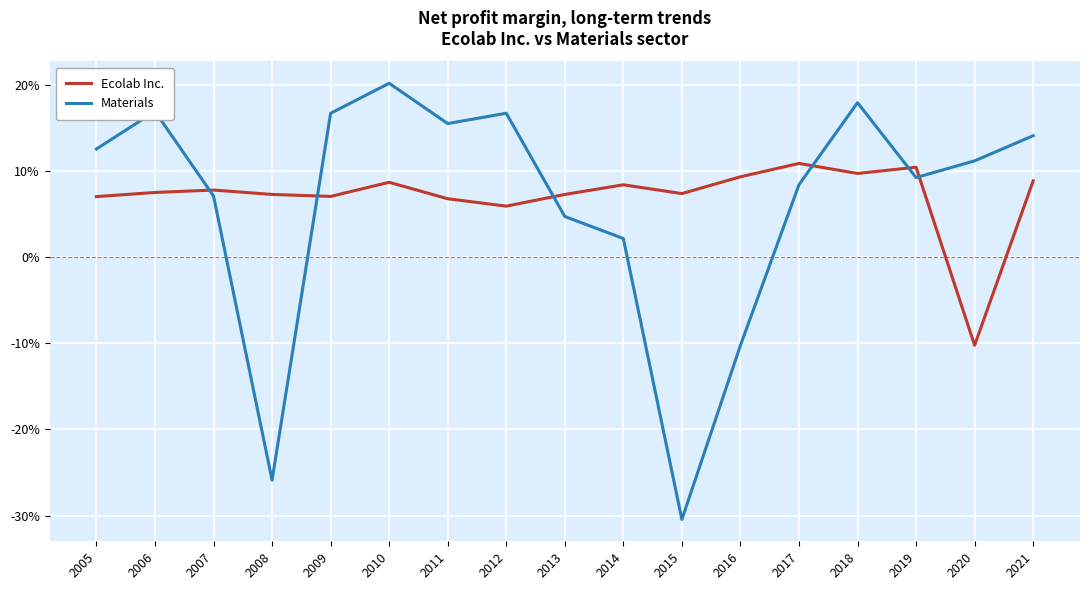

Which label corresponds to the smallest value in the chart?

2015